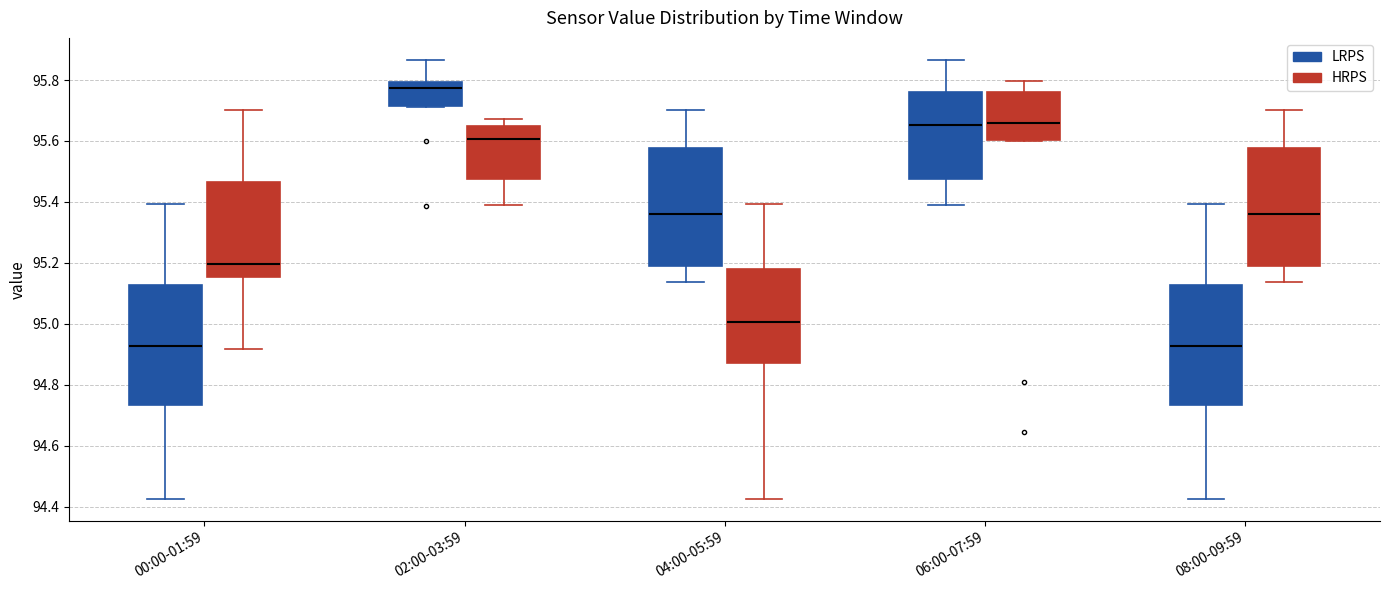

Reading left to right, read every box against the y-axis: the position of its median line, the range the box covers, and the ends of its whiskers. The values are not printed on the chart, so give them approximately, as read against the axis.

00:00-01:59 (LRPS): median 94.92, box 94.74 to 95.12, whiskers 94.42 to 95.40
00:00-01:59 (HRPS): median 95.20, box 95.16 to 95.46, whiskers 94.92 to 95.70
02:00-03:59 (LRPS): median 95.78, box 95.72 to 95.80, whiskers 95.72 to 95.86
02:00-03:59 (HRPS): median 95.60, box 95.48 to 95.64, whiskers 95.40 to 95.68
04:00-05:59 (LRPS): median 95.36, box 95.18 to 95.58, whiskers 95.14 to 95.70
04:00-05:59 (HRPS): median 95.00, box 94.88 to 95.18, whiskers 94.42 to 95.40
06:00-07:59 (LRPS): median 95.66, box 95.48 to 95.76, whiskers 95.40 to 95.86
06:00-07:59 (HRPS): median 95.66, box 95.60 to 95.76, whiskers 95.60 to 95.80
08:00-09:59 (LRPS): median 94.92, box 94.74 to 95.12, whiskers 94.42 to 95.40
08:00-09:59 (HRPS): median 95.36, box 95.18 to 95.58, whiskers 95.14 to 95.70